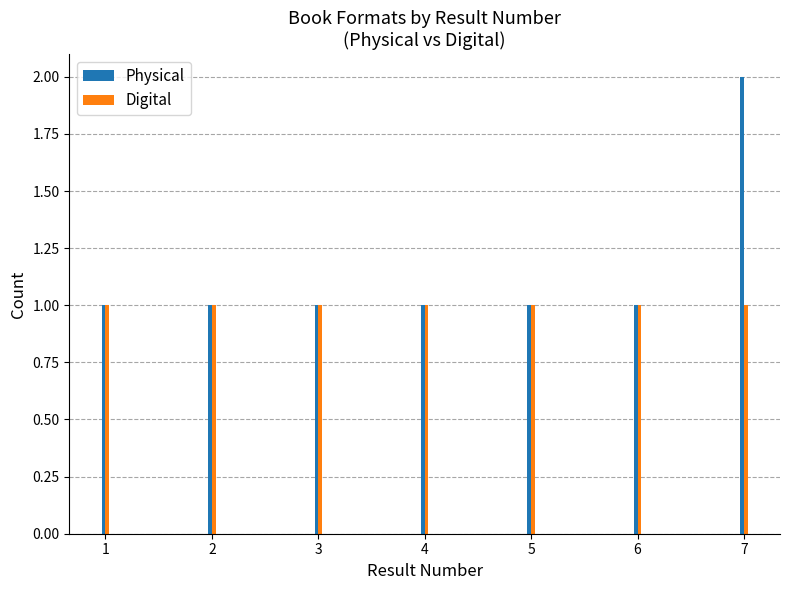

Which series has the largest total across all categories?

Physical